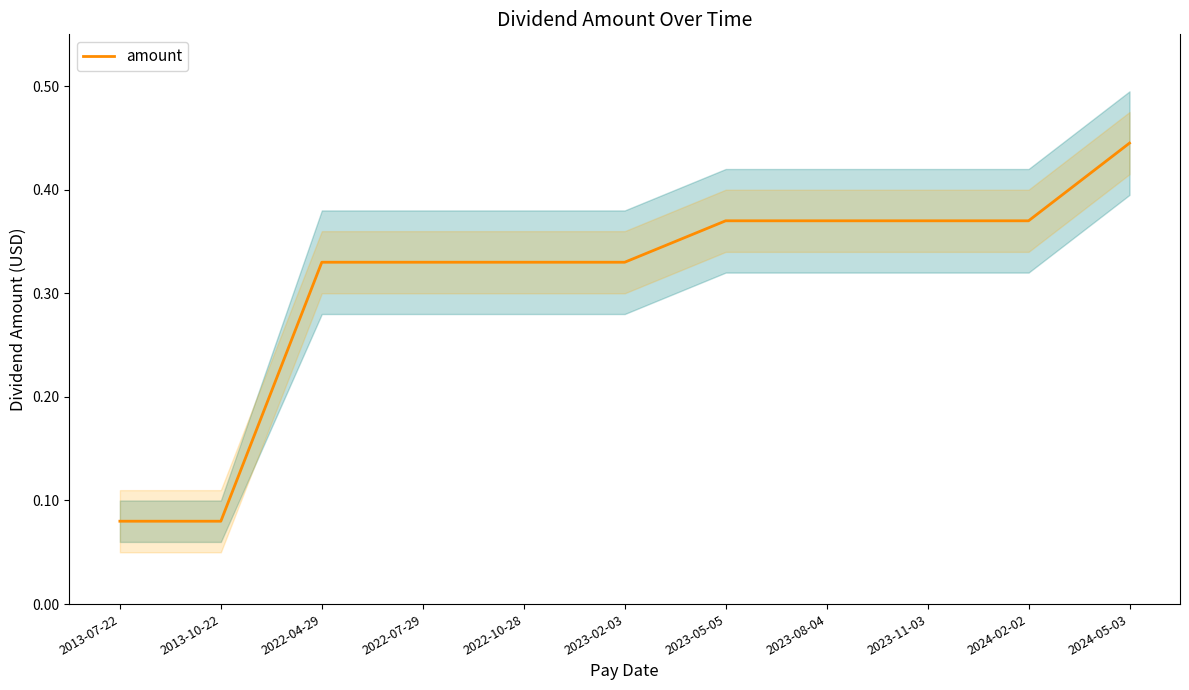

What is the average value?

0.3